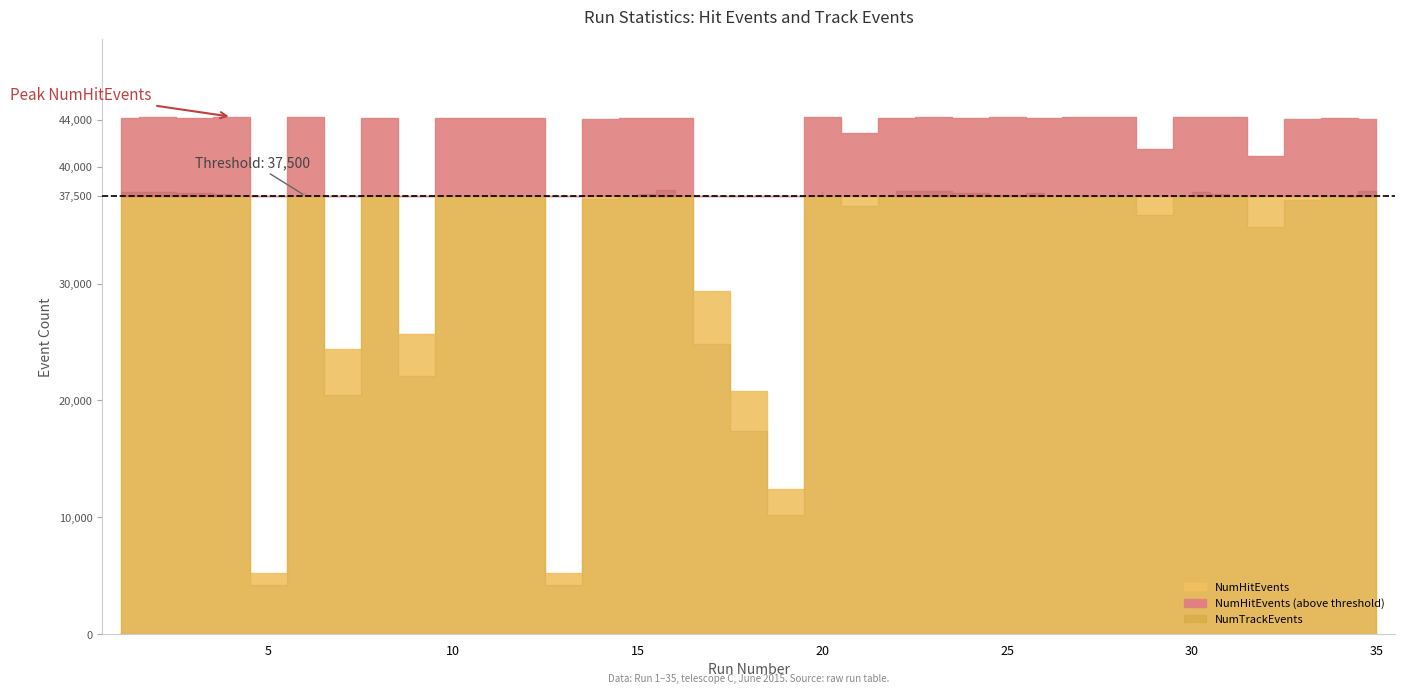

Is it true that NumHitEvents equals 44204 at 20?

True